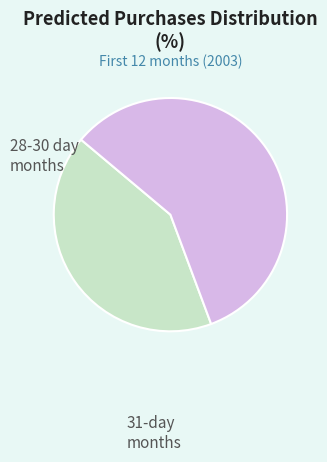

Is there any slice that represents more than half of the pie?

Yes